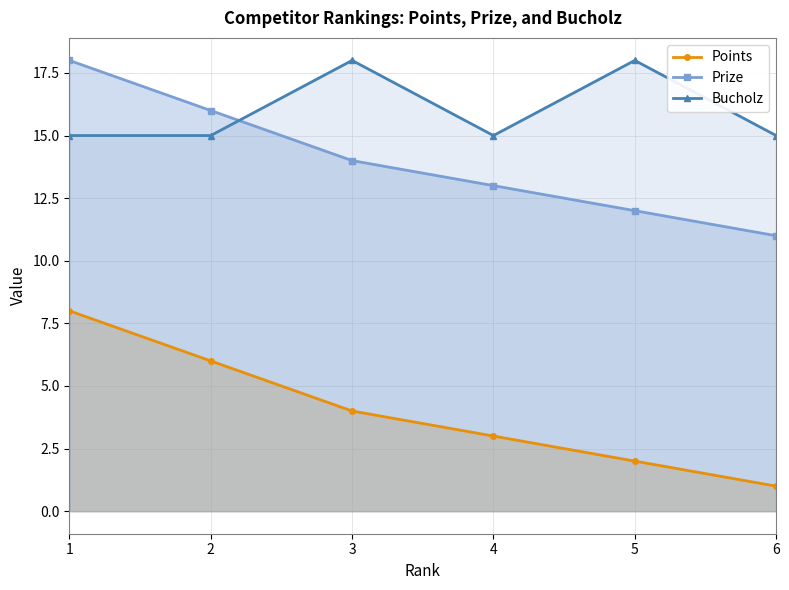

How many lines are shown in the chart?

3